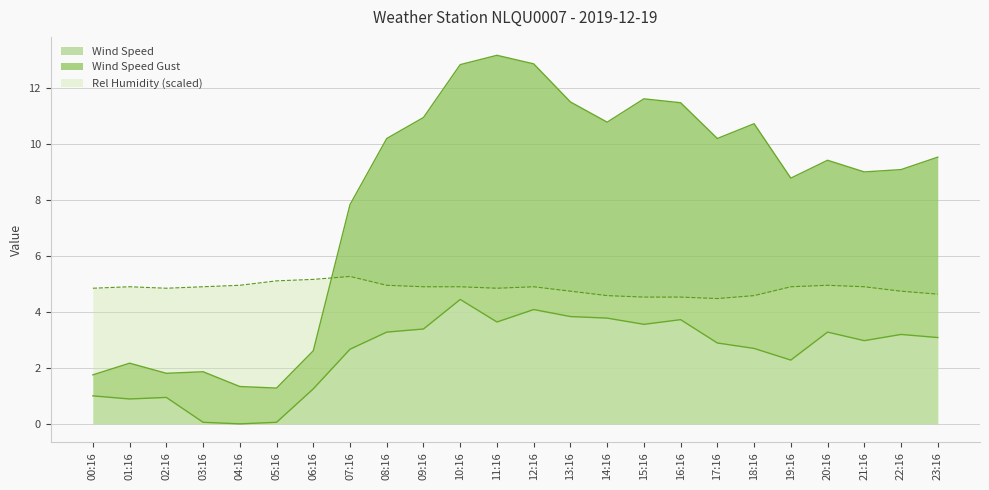

True or false: Wind Speed Gust has a value of 7.8 at 07:16.

True